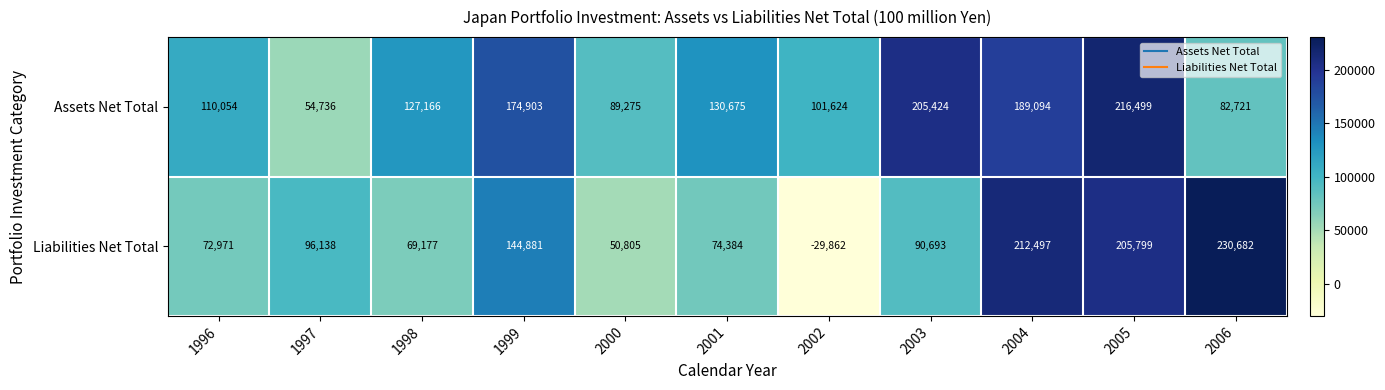

What is the spread (max minus min) of values at 2001?

56291